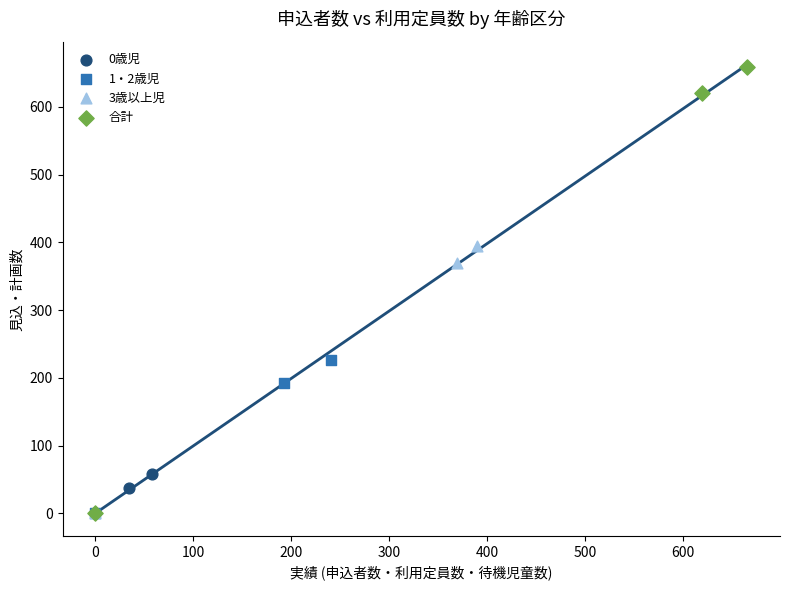

What are all the series names shown in the legend?

0歳児, 1・2歳児, 3歳以上児, 合計